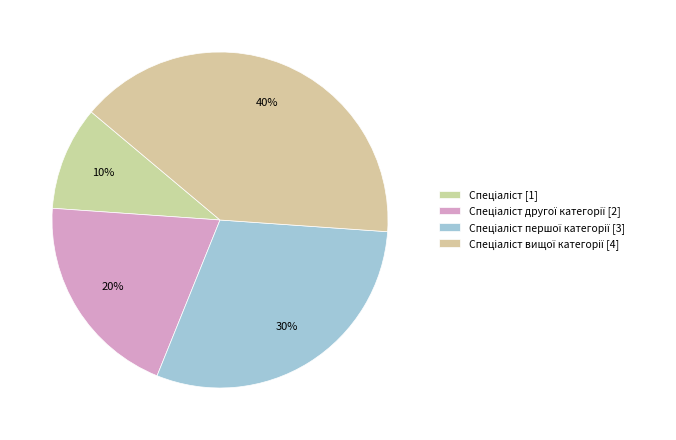

Rank the categories by value from lowest to highest.

Спеціаліст, Спеціаліст другої категорії, Спеціаліст першої категорії, Спеціаліст вищої категорії